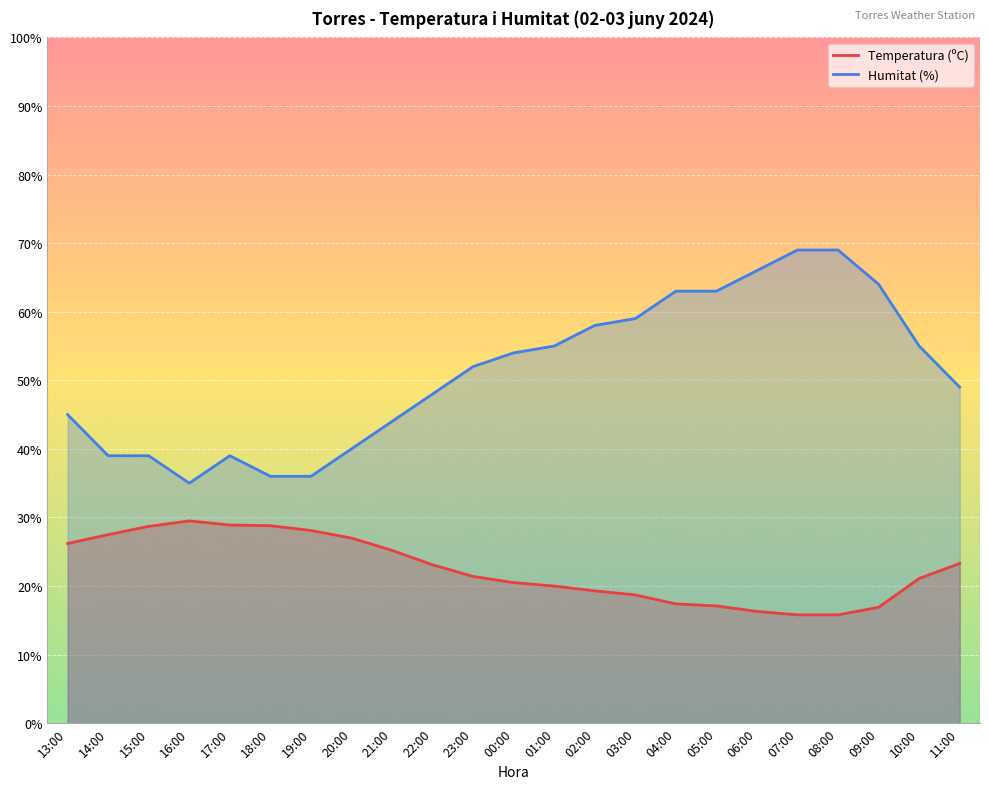

What is the total value across all series at 22:00?

71.1